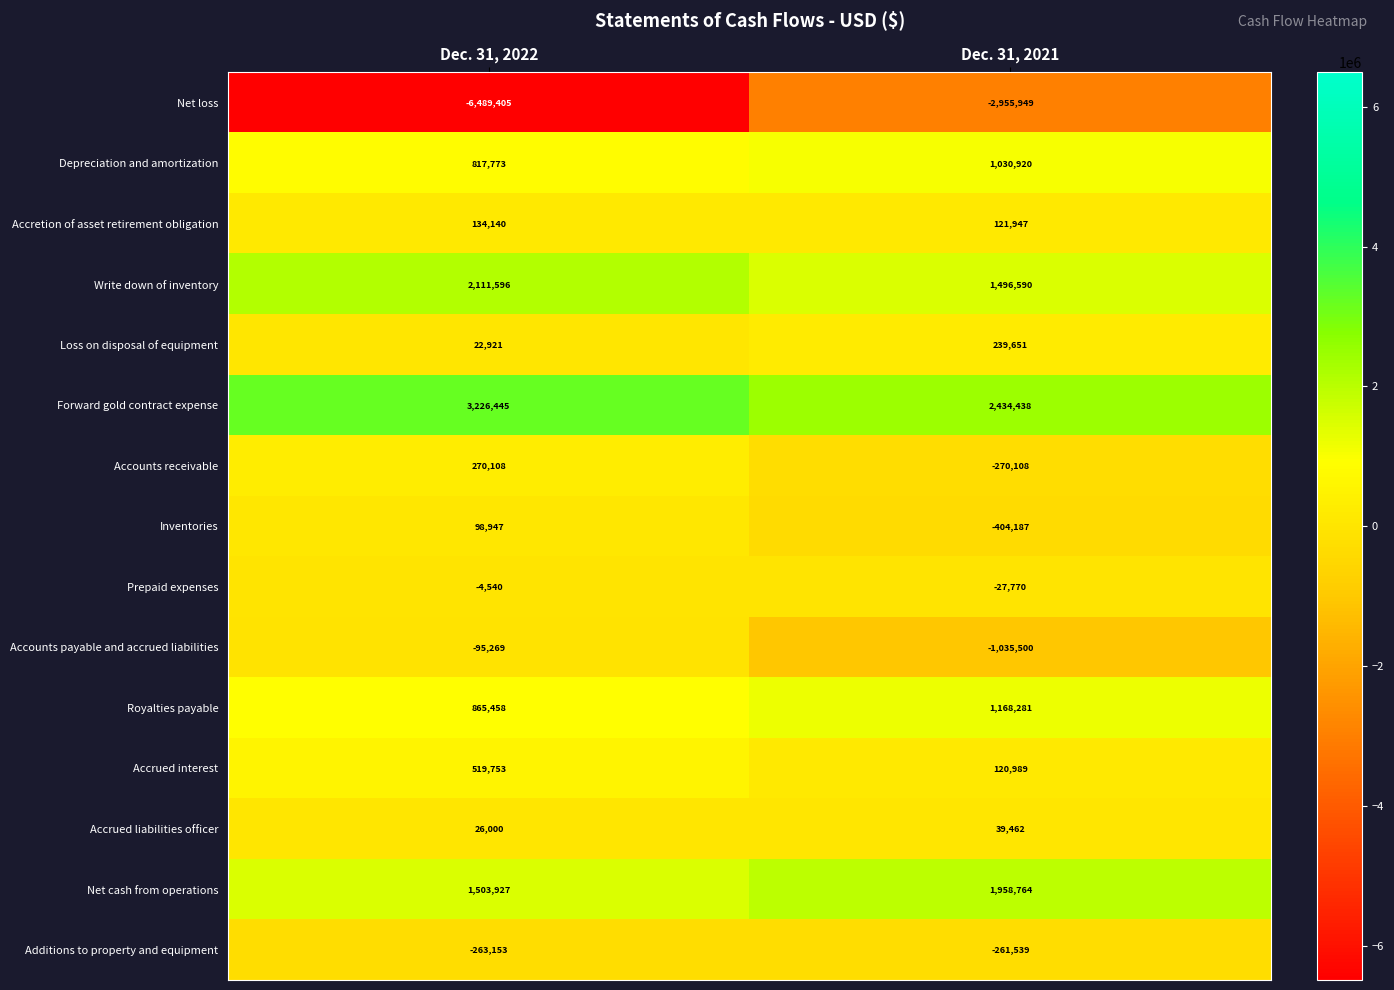

Reading left to right, what are all the values shown in this chart?

Net loss: Dec. 31, 2022=-6489405	Dec. 31, 2021=-2955949
Depreciation and amortization: Dec. 31, 2022=817773	Dec. 31, 2021=1030920
Accretion of asset retirement obligation: Dec. 31, 2022=134140	Dec. 31, 2021=121947
Write down of inventory: Dec. 31, 2022=2111596	Dec. 31, 2021=1496590
Loss on disposal of equipment: Dec. 31, 2022=22921	Dec. 31, 2021=239651
Forward gold contract expense: Dec. 31, 2022=3226445	Dec. 31, 2021=2434438
Accounts receivable: Dec. 31, 2022=270108	Dec. 31, 2021=-270108
Inventories: Dec. 31, 2022=98947	Dec. 31, 2021=-404187
Prepaid expenses: Dec. 31, 2022=-4540	Dec. 31, 2021=-27770
Accounts payable and accrued liabilities: Dec. 31, 2022=-95269	Dec. 31, 2021=-1035500
Royalties payable: Dec. 31, 2022=865458	Dec. 31, 2021=1168281
Accrued interest: Dec. 31, 2022=519753	Dec. 31, 2021=120989
Accrued liabilities officer: Dec. 31, 2022=26000	Dec. 31, 2021=39462
Net cash from operations: Dec. 31, 2022=1503927	Dec. 31, 2021=1958764
Additions to property and equipment: Dec. 31, 2022=-263153	Dec. 31, 2021=-261539